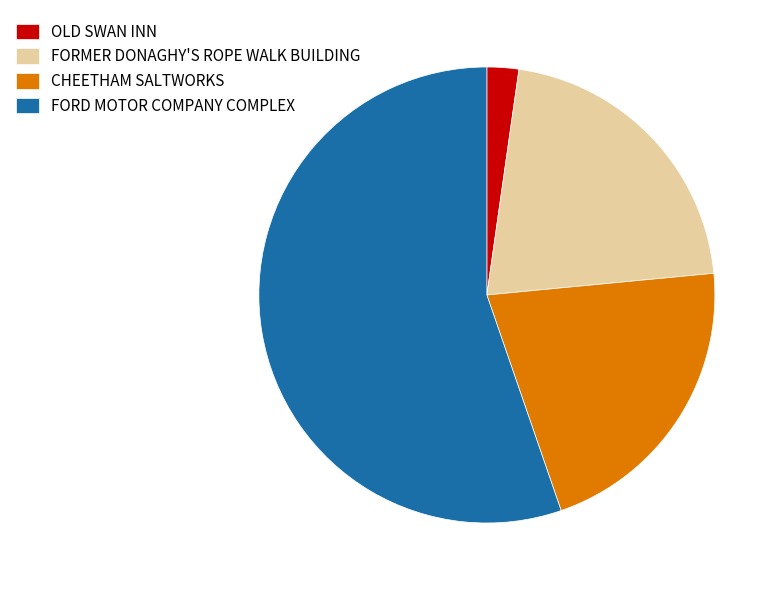

True or false: FORD MOTOR COMPANY COMPLEX accounts for 61% of the total.

False